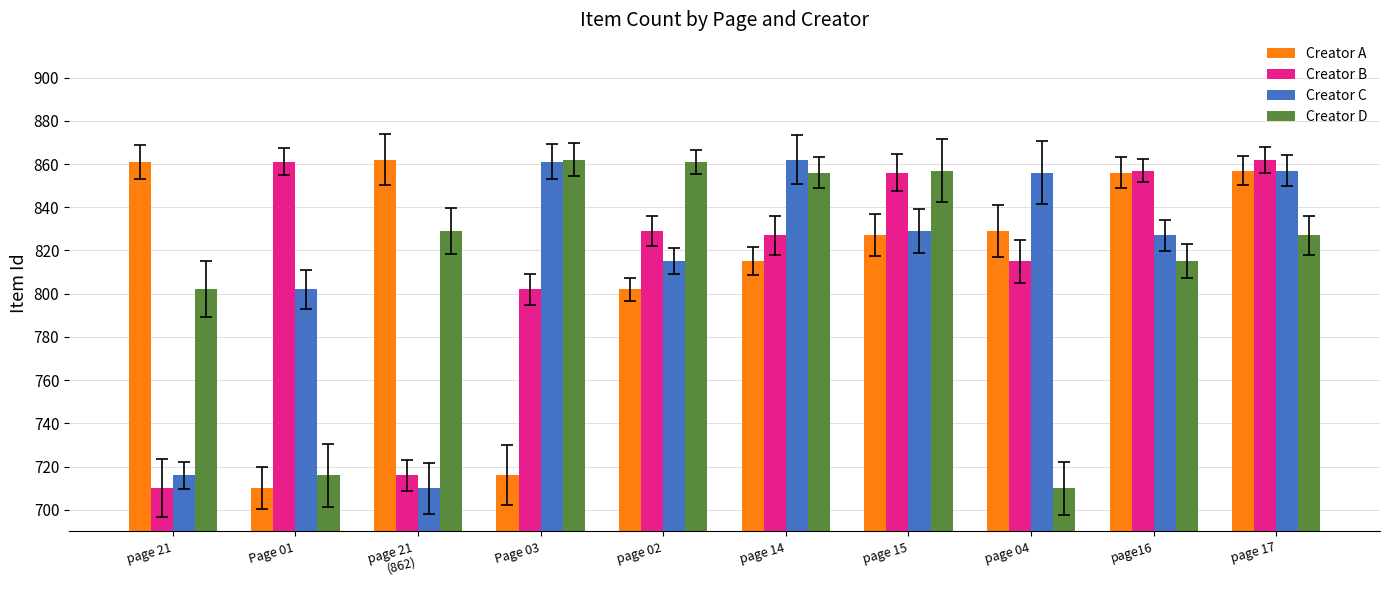

Reading left to right, what are all the values shown in this chart?

Creator A: page 21=861	Page 01=710	page 21
(862)=862	Page 03=716	page 02=802	page 14=815	page 15=827	page 04=829	page16=856	page 17=857
Creator B: page 21=710	Page 01=861	page 21
(862)=716	Page 03=802	page 02=829	page 14=827	page 15=856	page 04=815	page16=857	page 17=862
Creator C: page 21=716	Page 01=802	page 21
(862)=710	Page 03=861	page 02=815	page 14=862	page 15=829	page 04=856	page16=827	page 17=857
Creator D: page 21=802	Page 01=716	page 21
(862)=829	Page 03=862	page 02=861	page 14=856	page 15=857	page 04=710	page16=815	page 17=827